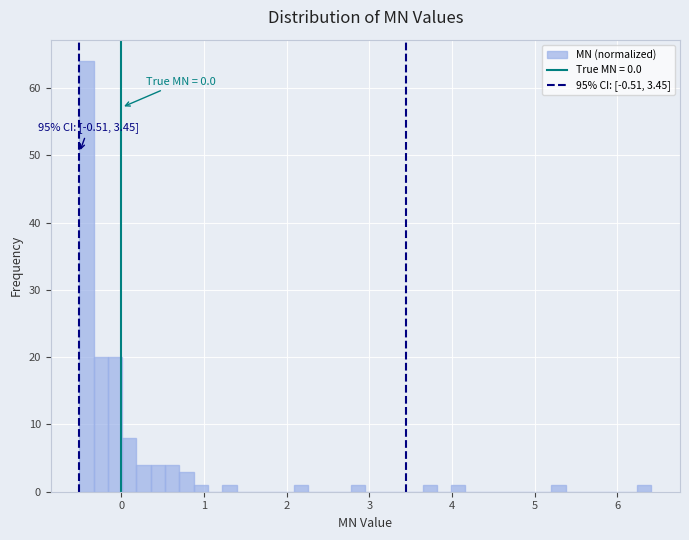

Around what value on the x-axis is the tallest bar? Give the approximate position of its centre, as read against the axis.

-0.4